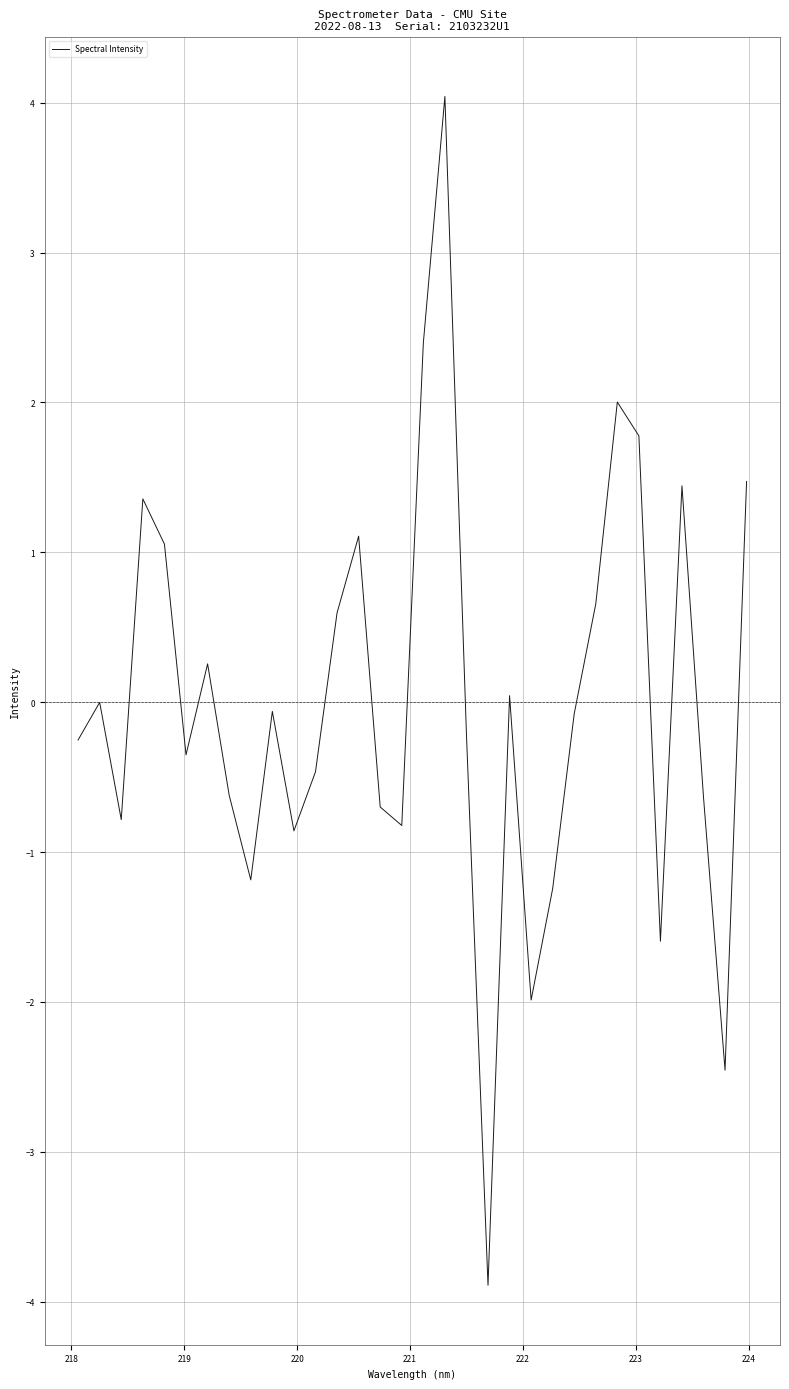

What is the difference between the maximum and minimum values?

7.9